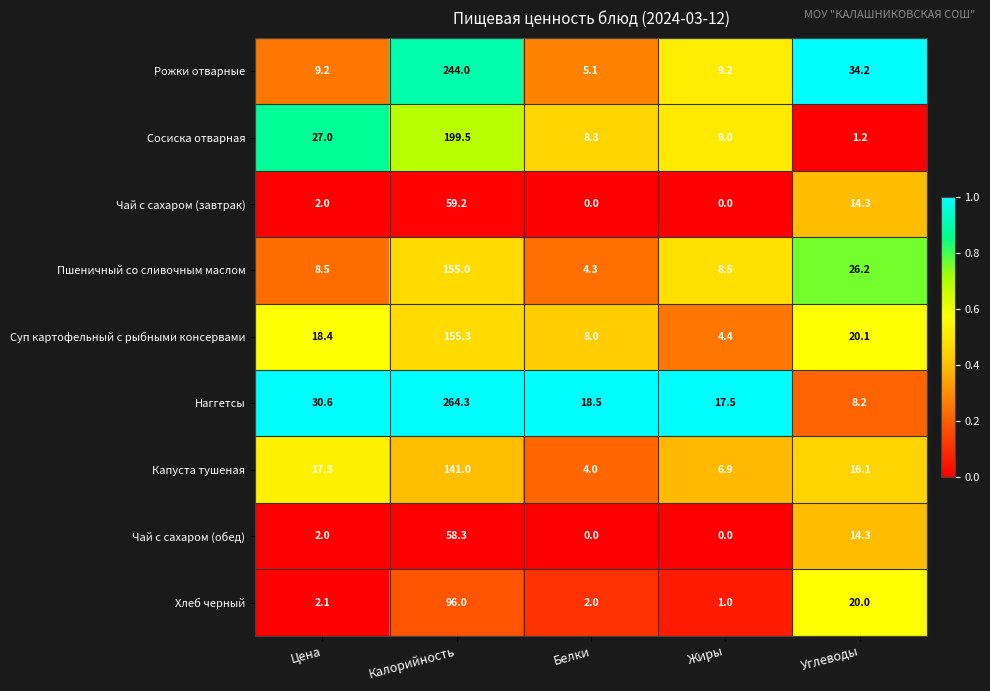

Which series has the largest total across all categories?

Наггетсы